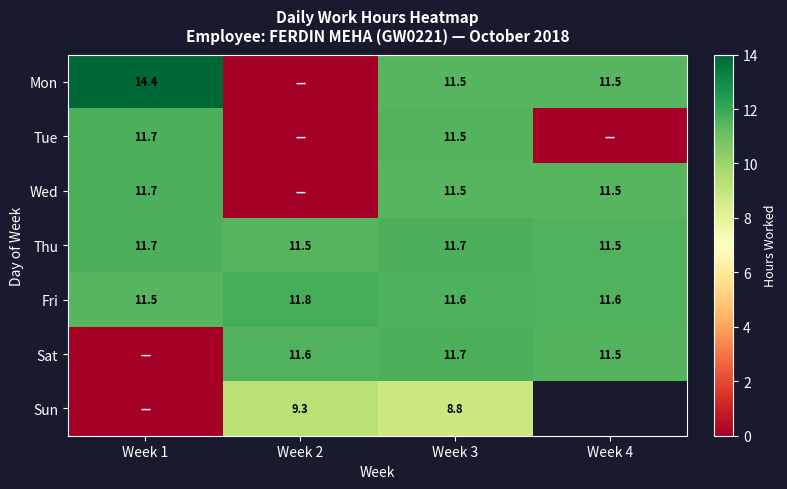

What is the sum of the Thu values at Week 4 and Week 2?

23.0